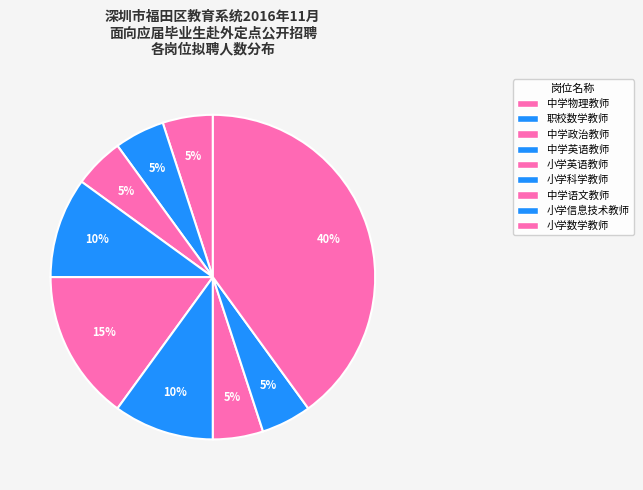

How many segments does this pie chart have?

9